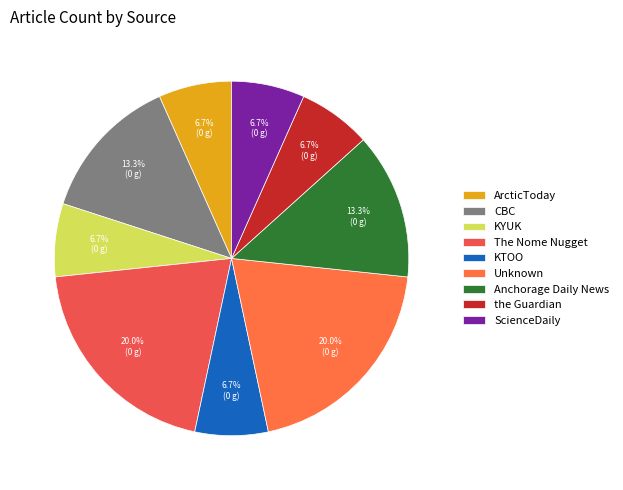

How many segments does this pie chart have?

9